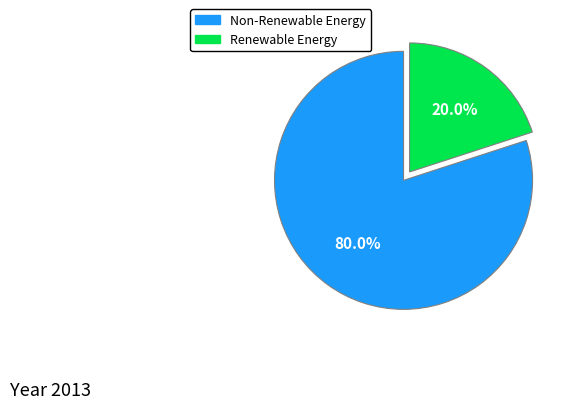

Does any single category account for the majority?

Yes